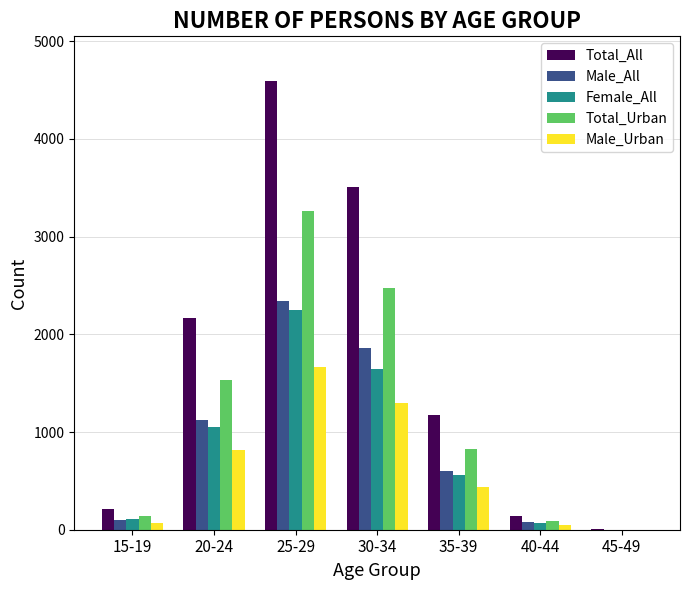

What is the difference between the Female_All values at 35-39 and 30-34?

1085